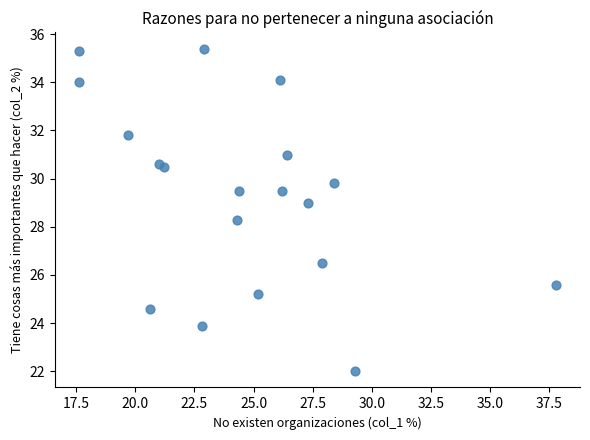

What Y value in the scatter plot is closest to 28?

28.3